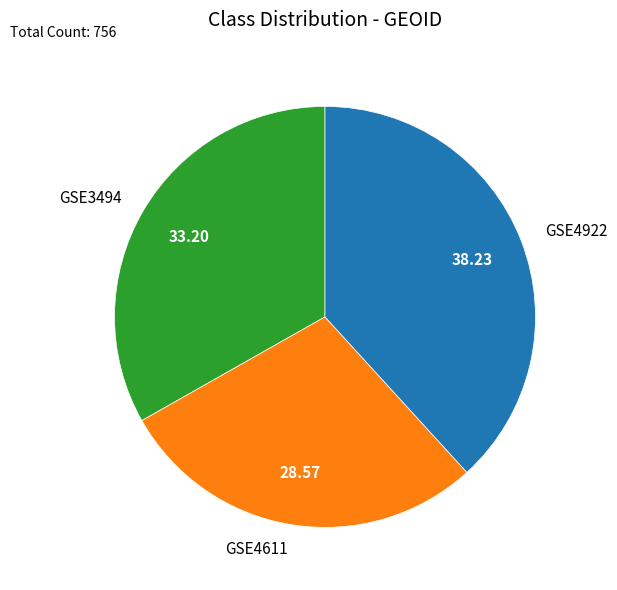

What is the smallest slice in the pie chart?

GSE4611